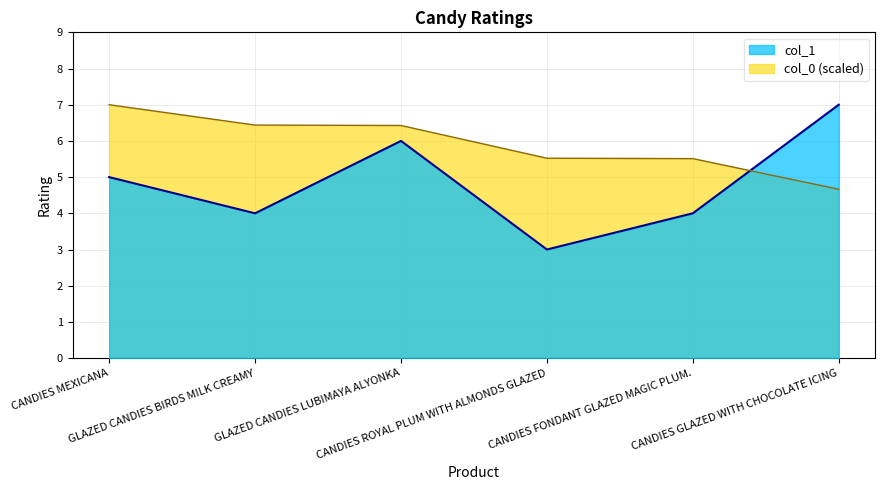

True or false: there are more than 2 points higher than both neighbors.

False